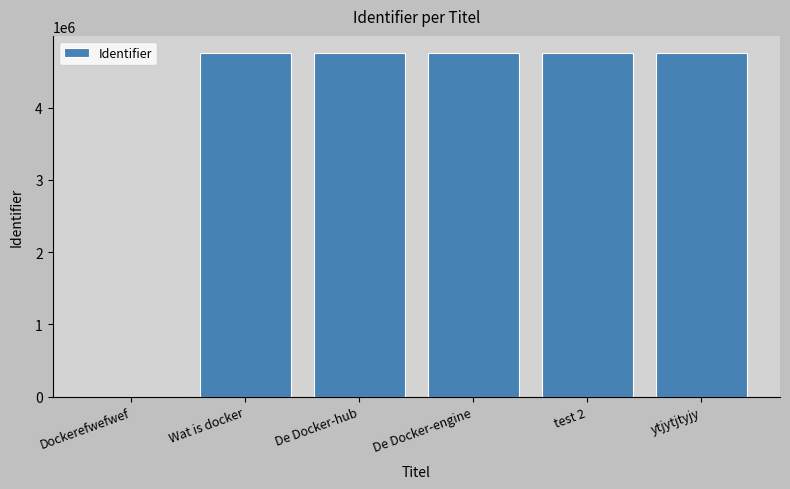

What is the sum of the values at Dockerefwefwef and De Docker-engine?

4755004